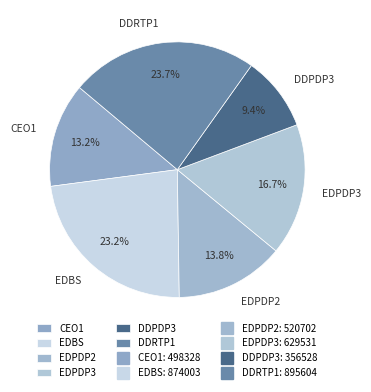

How many segments does this pie chart have?

6